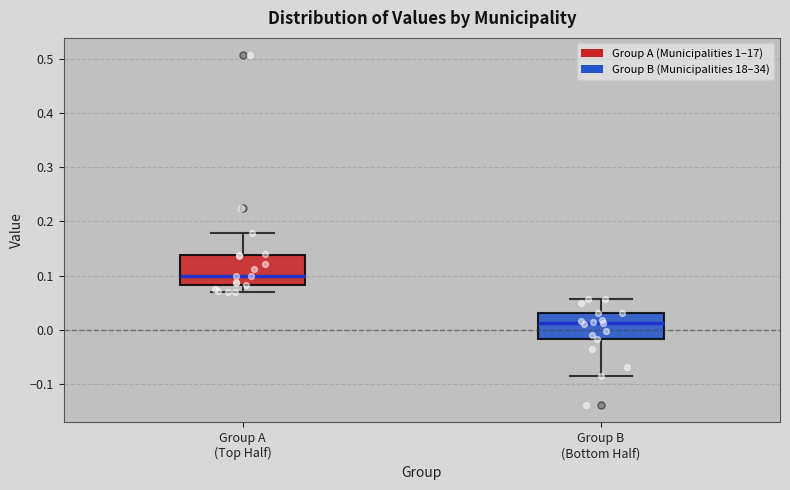

Reading left to right, read every box against the y-axis: the position of its median line, the range the box covers, and the ends of its whiskers. The values are not printed on the chart, so give them approximately, as read against the axis.

Group A (Top Half): median 0.10, box 0.08 to 0.14, whiskers 0.07 to 0.18
Group B (Bottom Half): median 0.01, box -0.02 to 0.03, whiskers -0.09 to 0.06